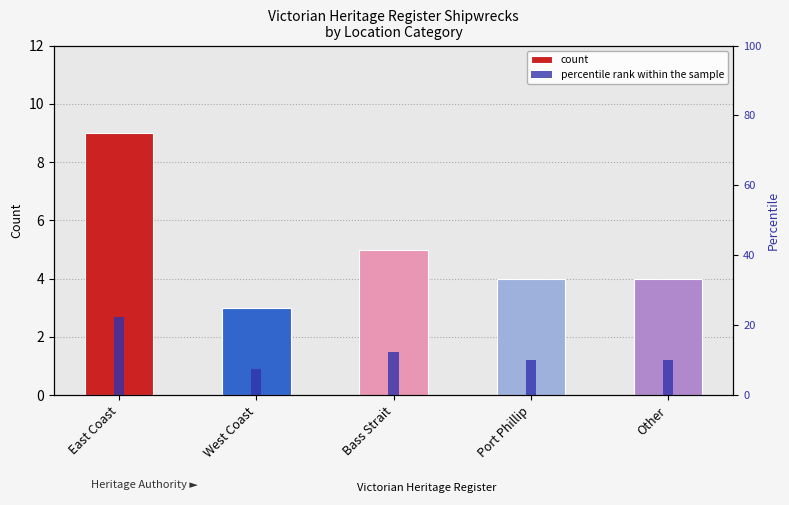

Does the chart contain any negative values?

No